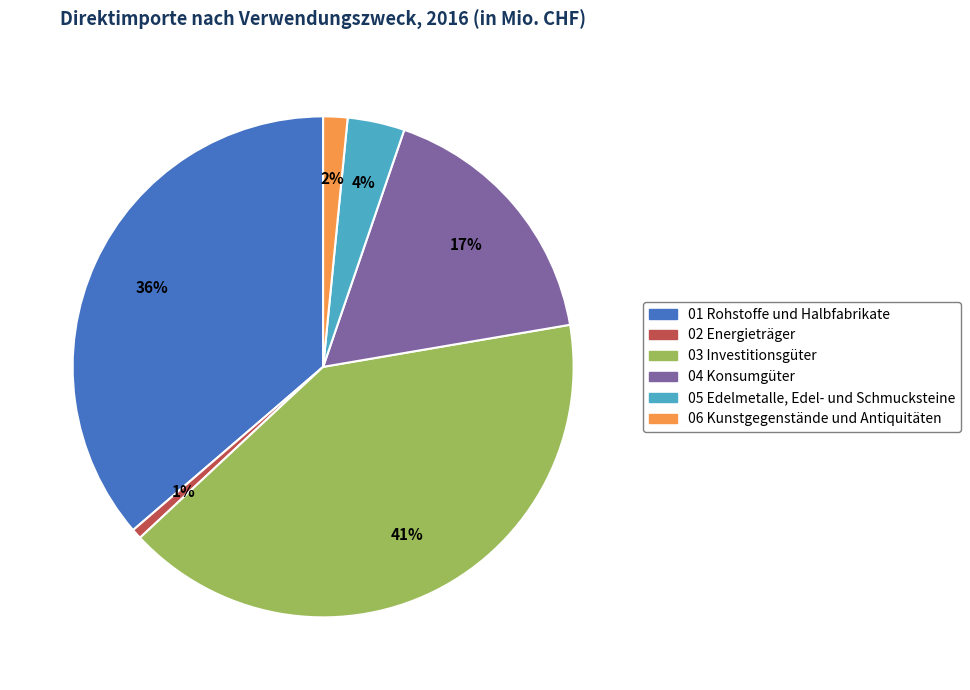

To the nearest percent, what is the difference between the 03 Investitionsgüter and 04 Konsumgüter slice percentages?

24%